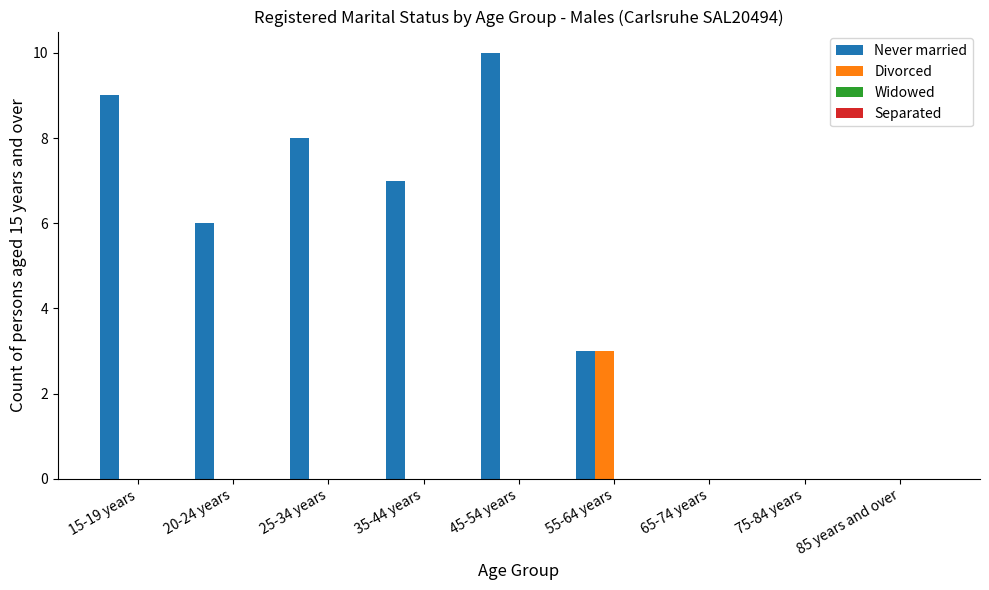

Which series changed the most between 15-19 years and 45-54 years?

Never married